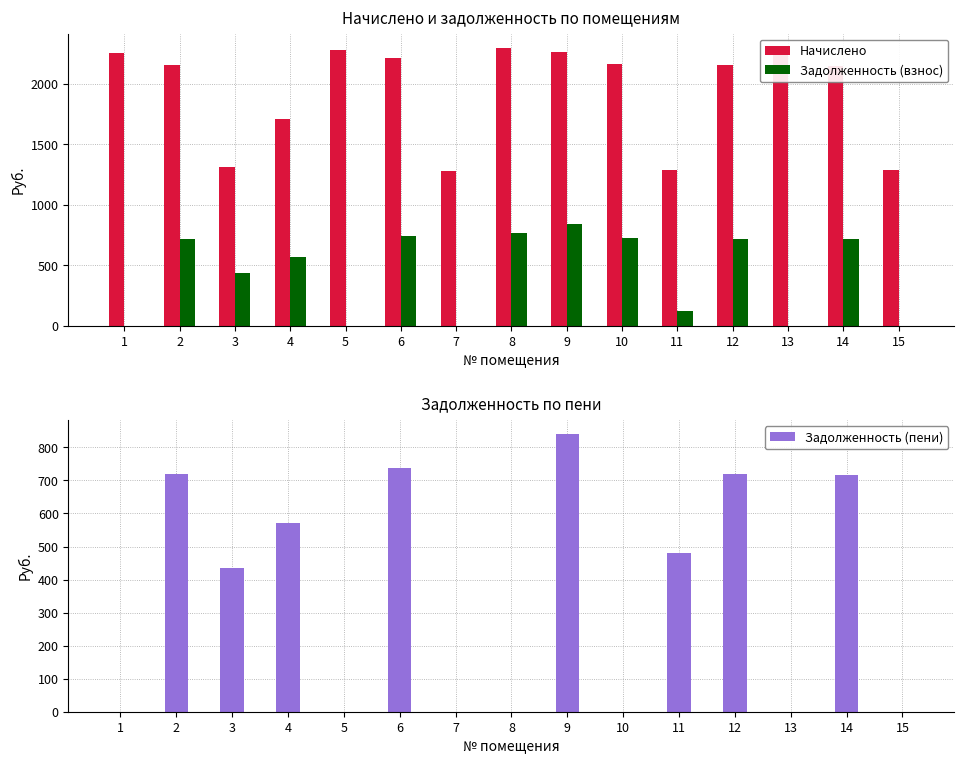

How many values in the Начислено series are below 2156?

6